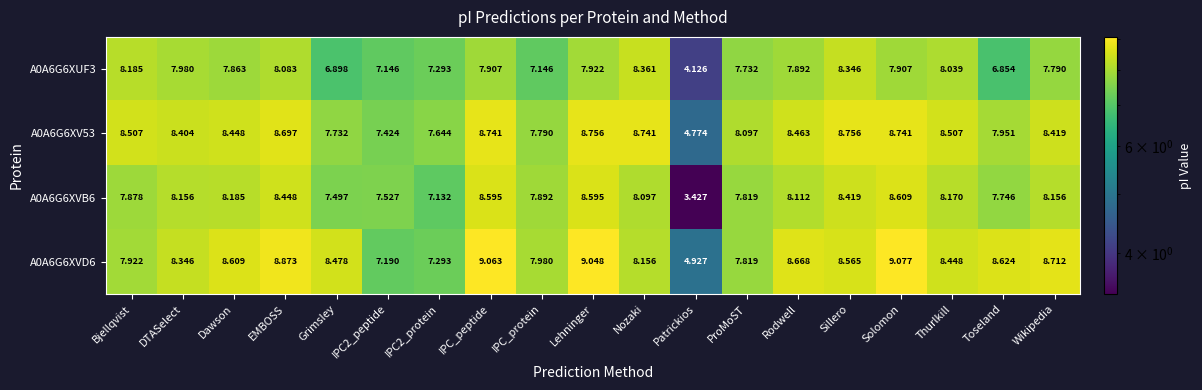

Which category has the lowest value in the A0A6G6XVB6 series?

Patrickios